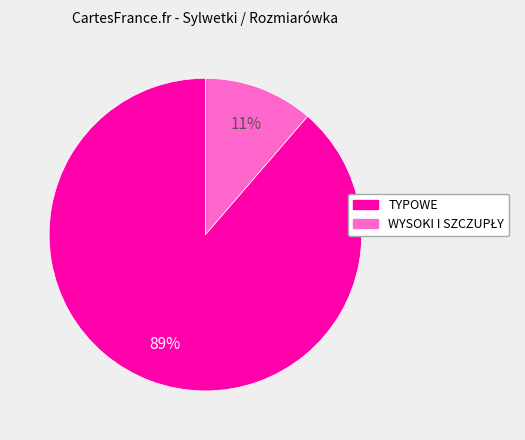

To the nearest percent, what is the average slice percentage?

50%